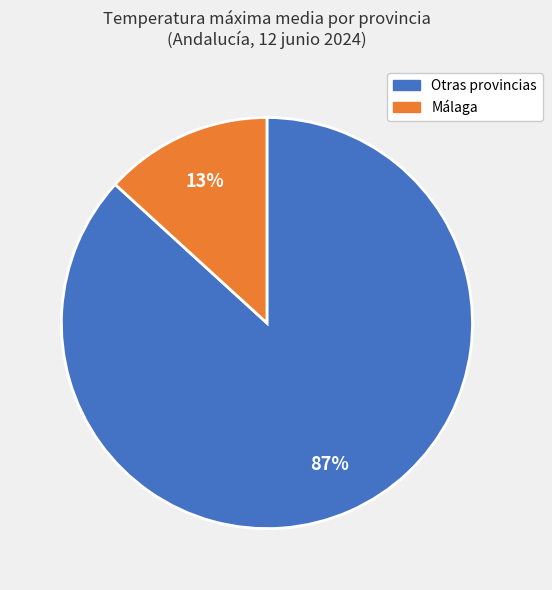

To the nearest percent, what is the difference between the largest and smallest slice percentages?

74%